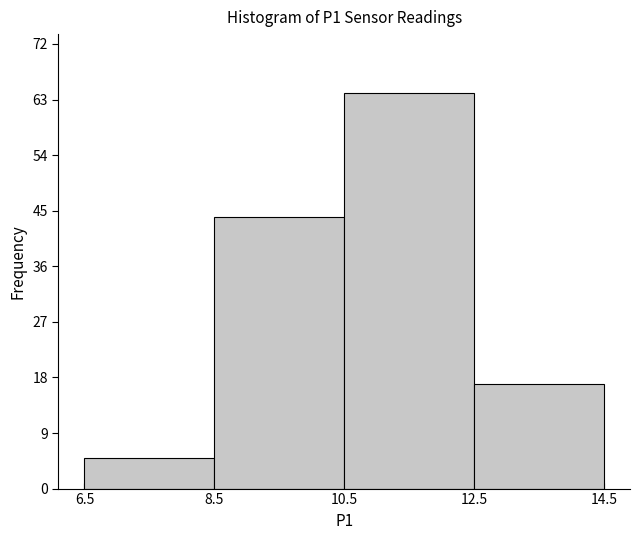

Reading left to right, transcribe this chart: for each bar, give the range it covers on the x-axis and its height. The values are not printed on the chart, so give them approximately, as read against the axis.

6.5 to 8.5: 5
8.5 to 10.5: 44
10.5 to 12.5: 64
12.5 to 14.5: 17